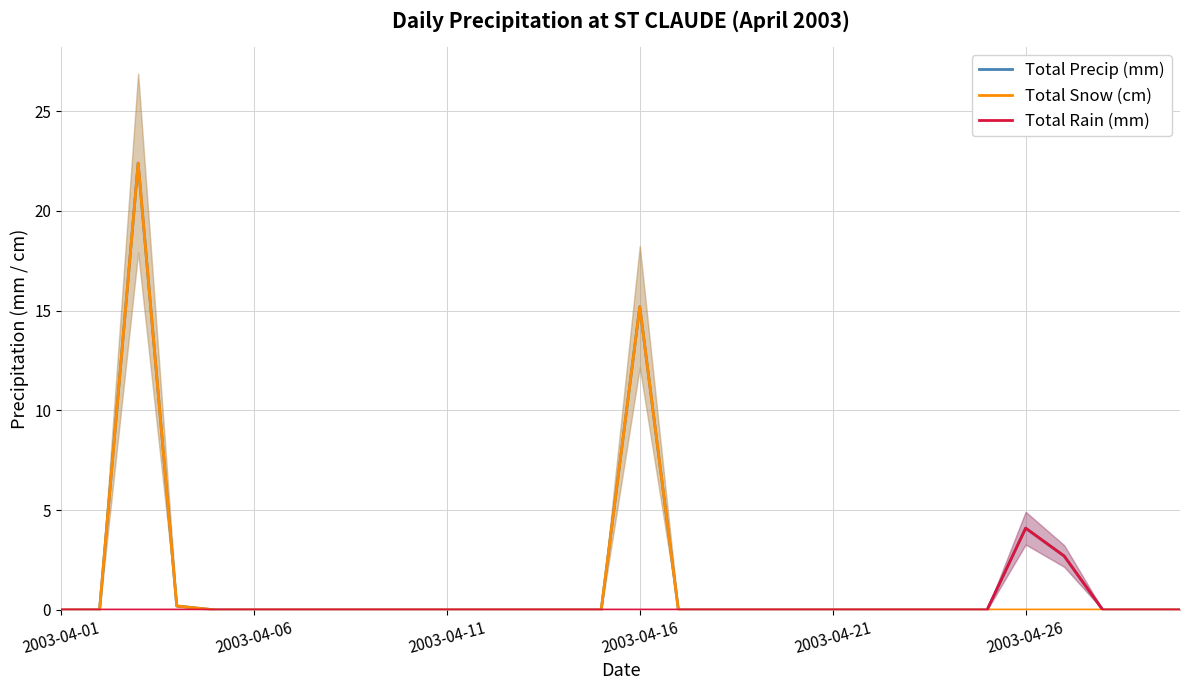

Which category has the lowest value across all series?

2003-04-01